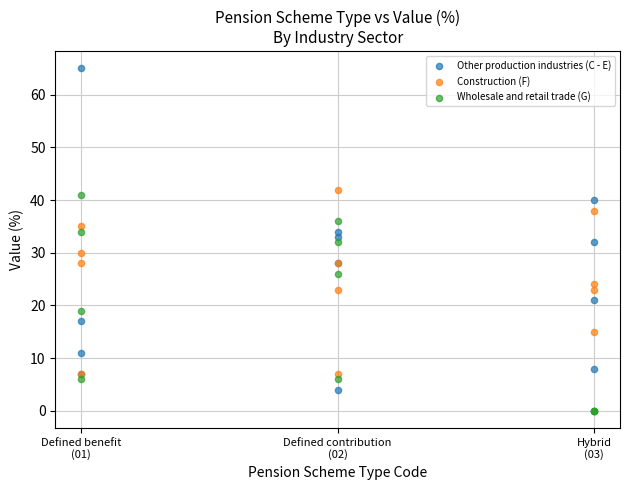

Which series reaches the maximum Y coordinate?

Other production industries (C - E)